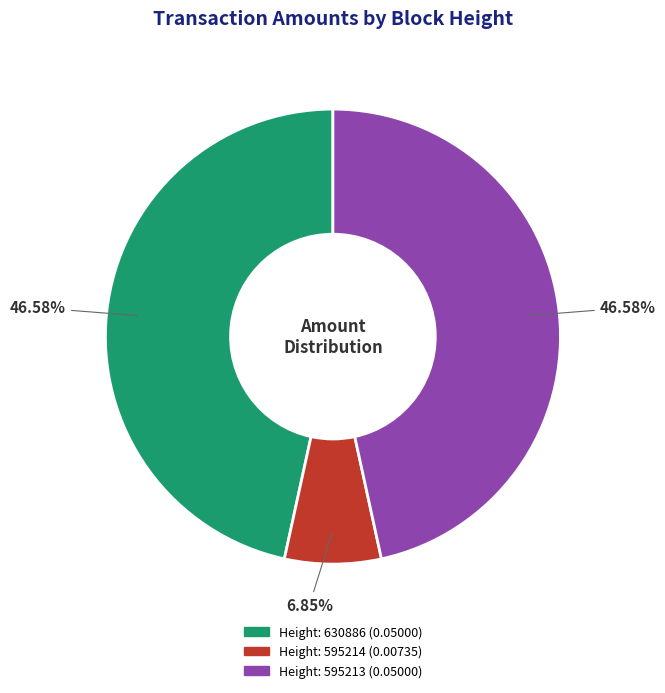

What portion of the pie excludes Height: 630886?

53.4%